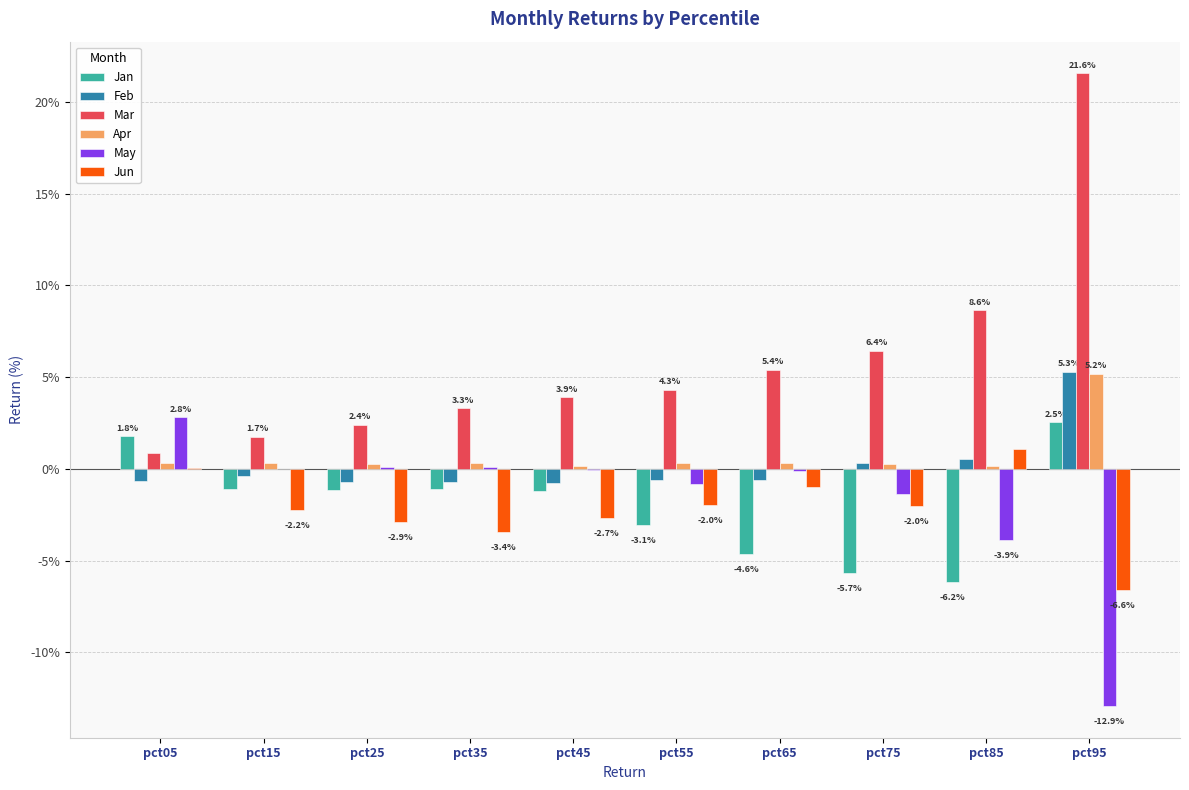

Which has a higher value, pct15 or pct75?

pct15